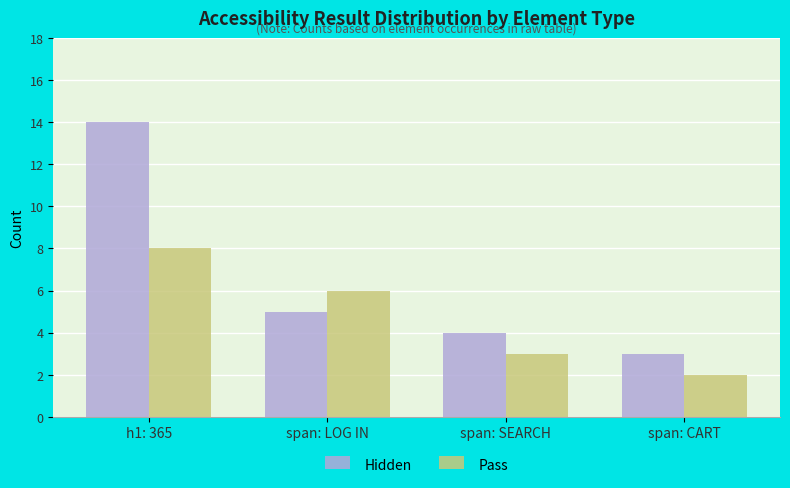

The value of Hidden at span: SEARCH is 3. True or false?

False